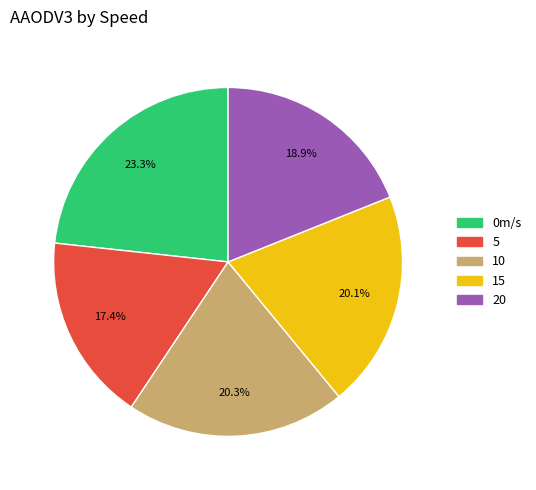

To the nearest percent, what portion does 15 represent?

20%